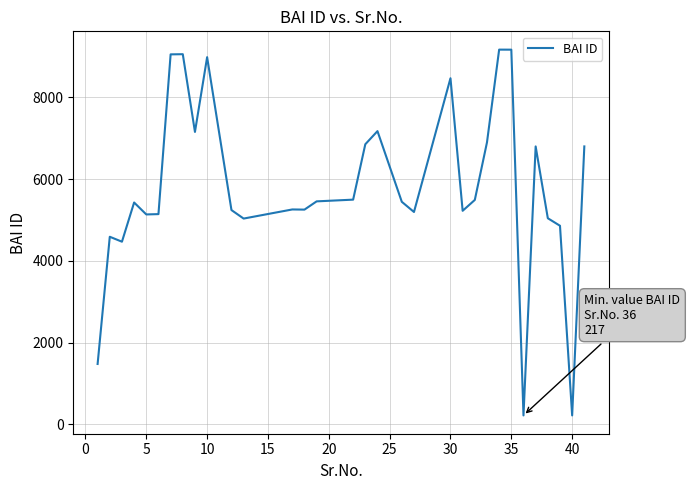

What is the minimum value shown in the chart?

217